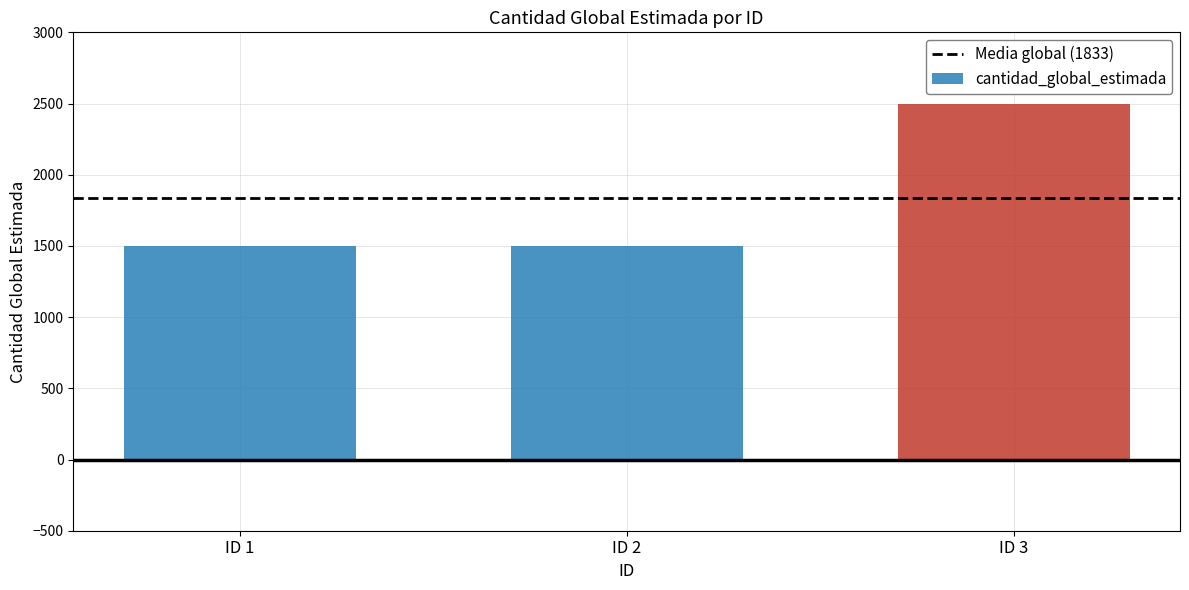

How many series are shown in this chart?

1